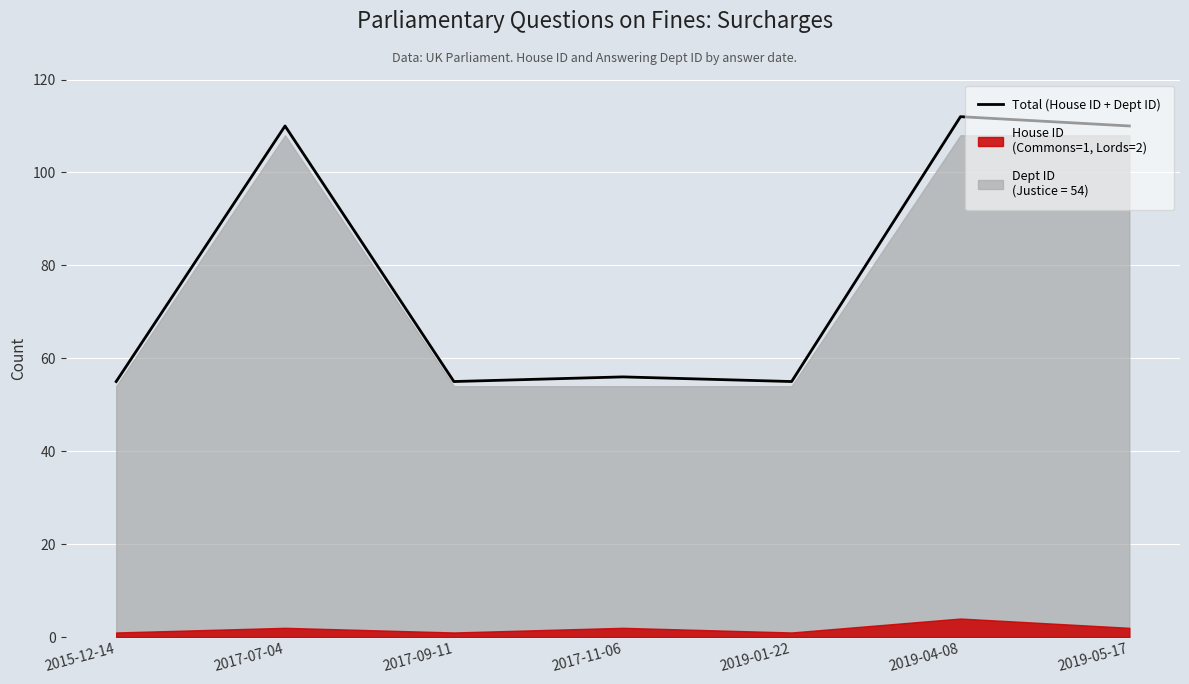

How many values exceed 56?

3